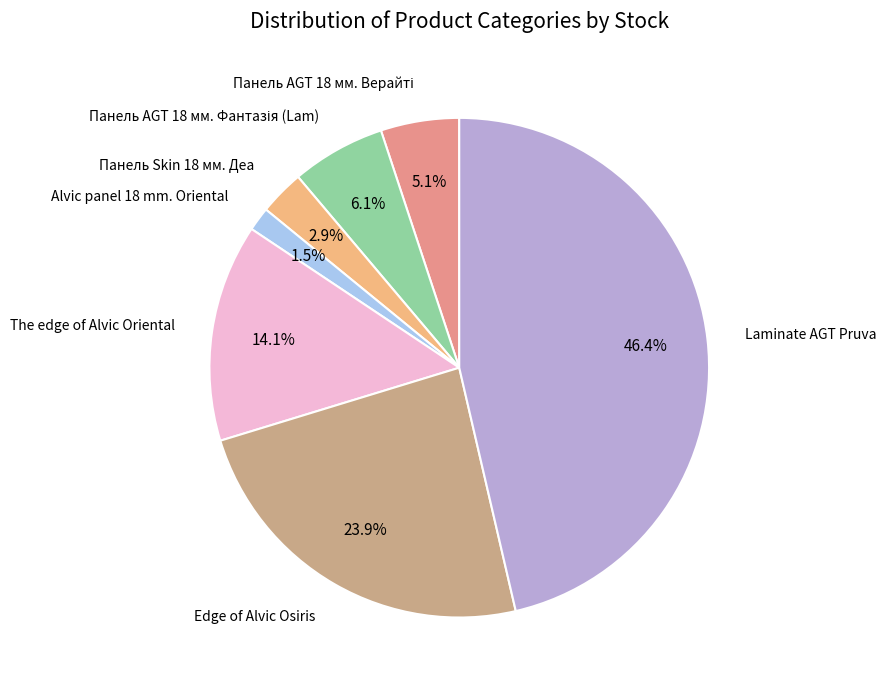

Does any single category account for the majority?

No